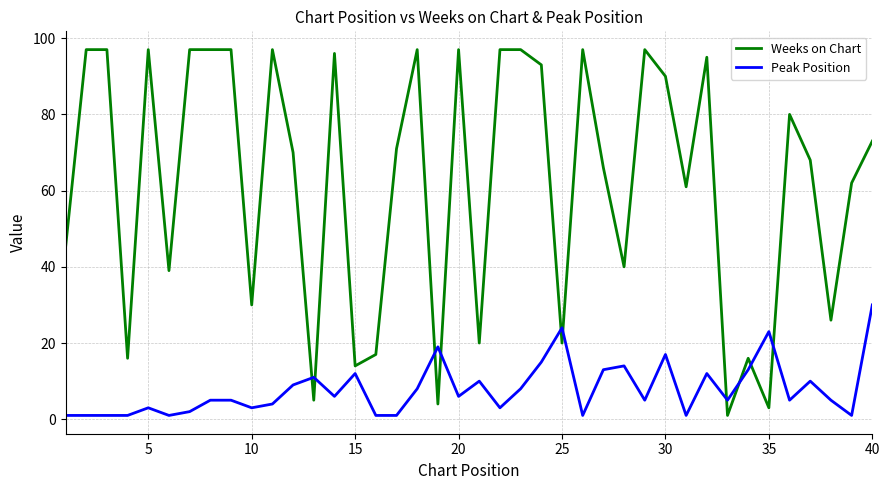

Which series has the largest range (max minus min)?

Weeks on Chart